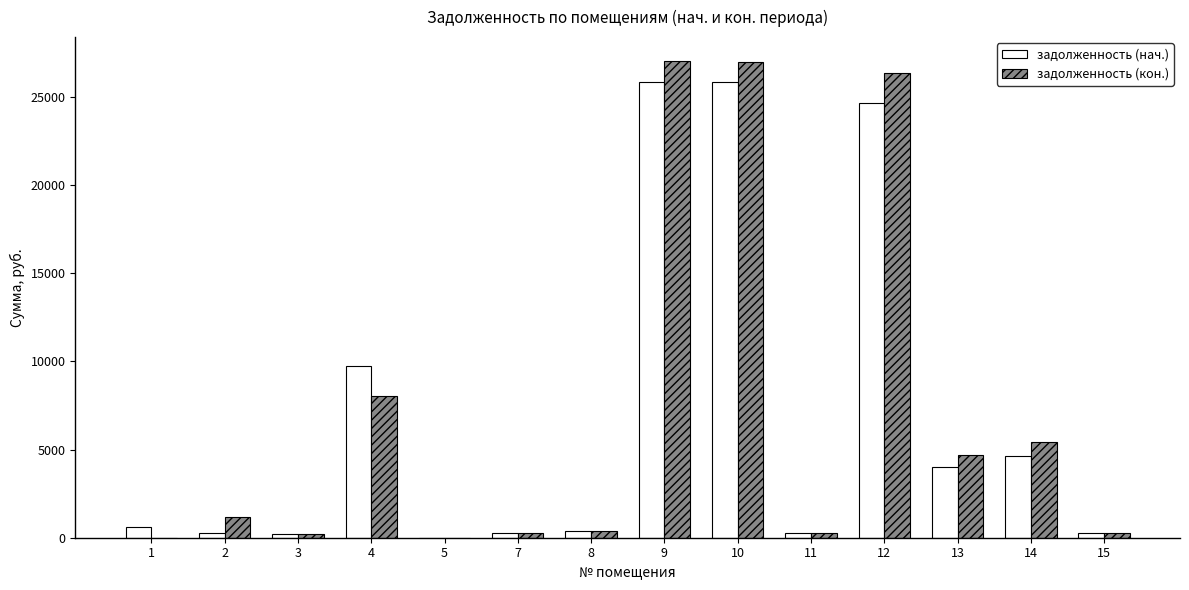

The задолженность (нач.) series shows 5640.4 at 9. True or false?

False